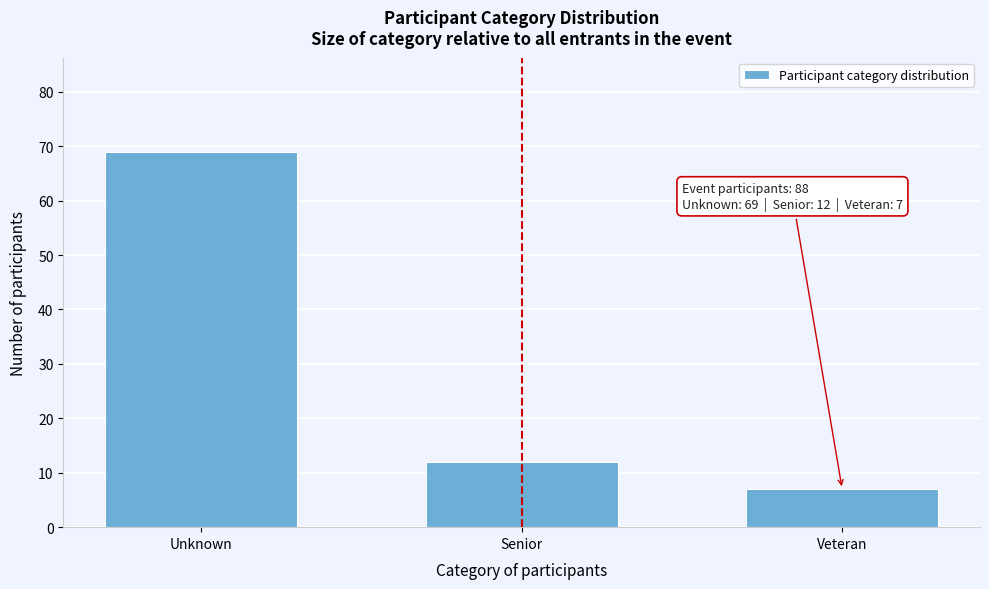

Reading left to right, extract all data points from this chart.

69	12	7